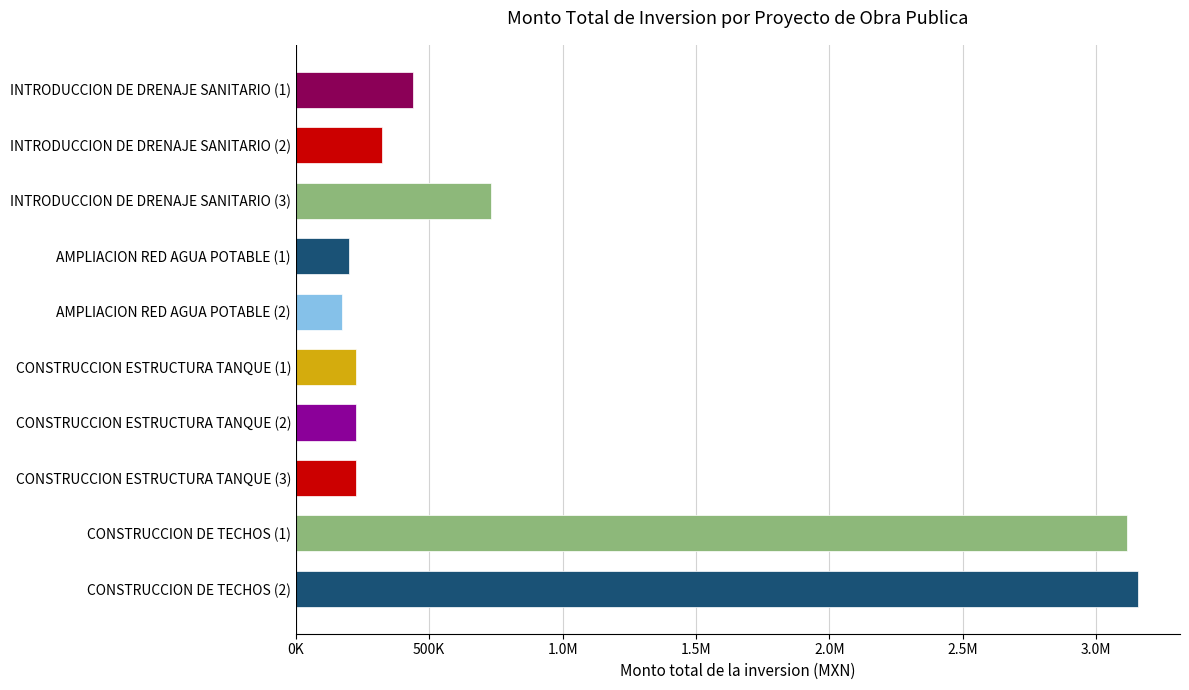

Does the chart contain any negative values?

No